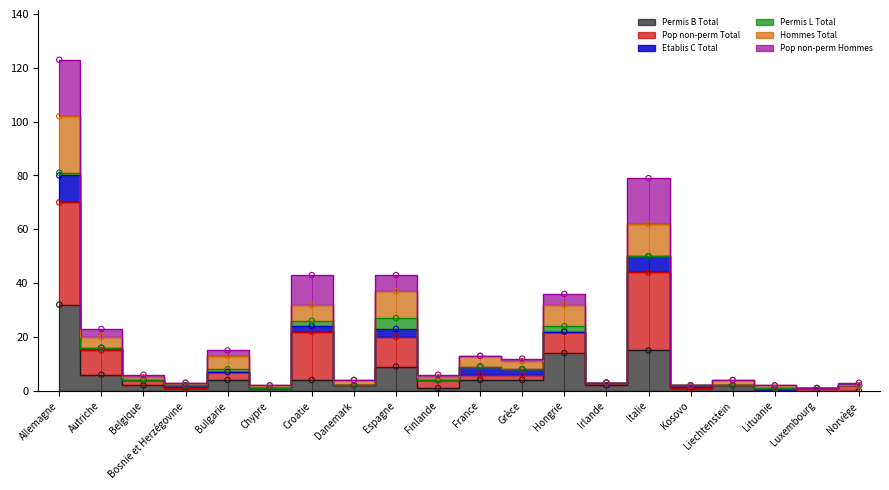

Which series reaches the minimum Y coordinate?

Permis B Total